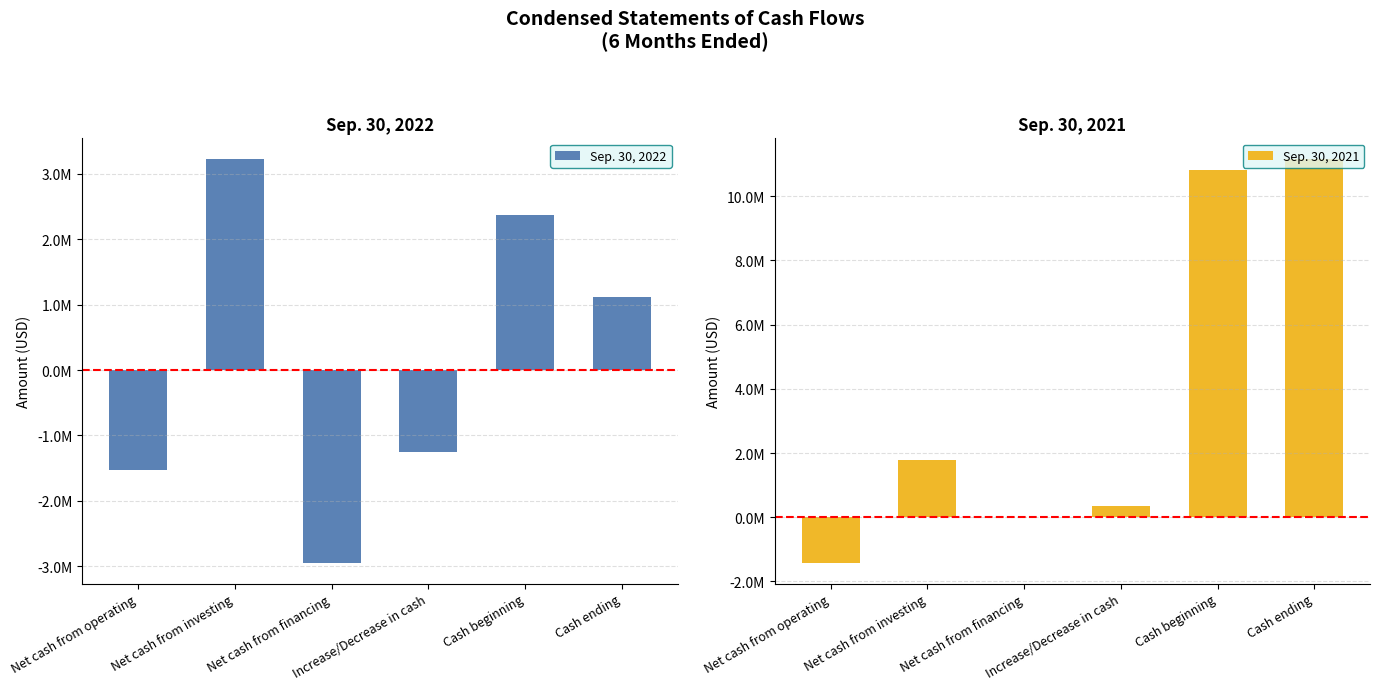

Reading left to right, list all the values displayed in this chart.

Sep. 30, 2022: Net cash from operating=-1535195	Net cash from investing=3235667	Net cash from financing=-2957455	Increase/Decrease in cash=-1256983	Cash beginning=2370898	Cash ending=1113915
Sep. 30, 2021: Net cash from operating=-1437412	Net cash from investing=1792531	Net cash from financing=0	Increase/Decrease in cash=355119	Cash beginning=10819585	Cash ending=11174704